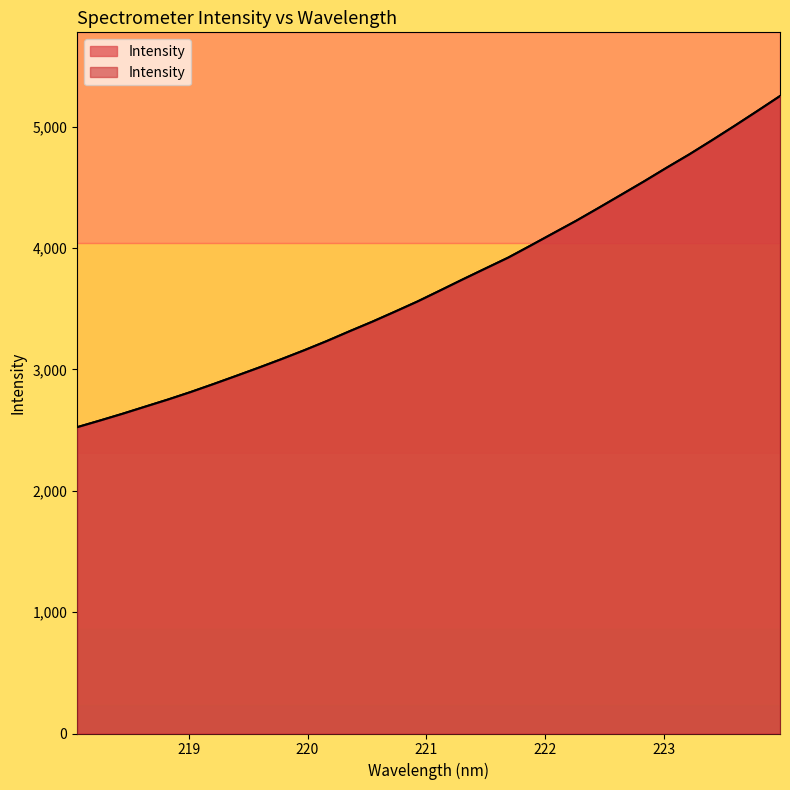

The value at 221.1174 is 3649.7. True or false?

True